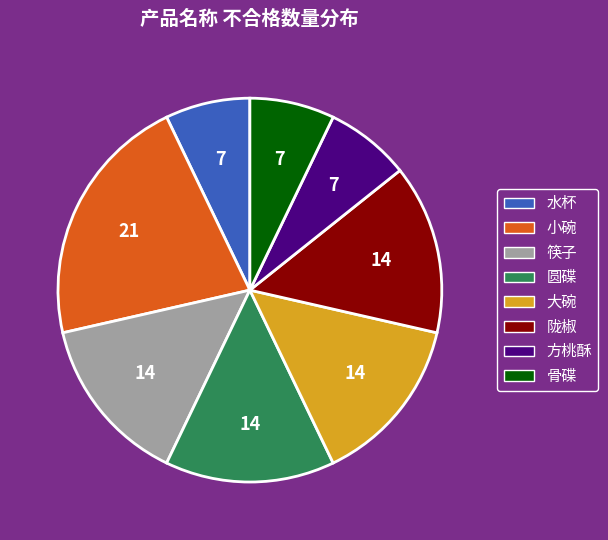

Which has a higher value, 水杯 or 小碗?

小碗